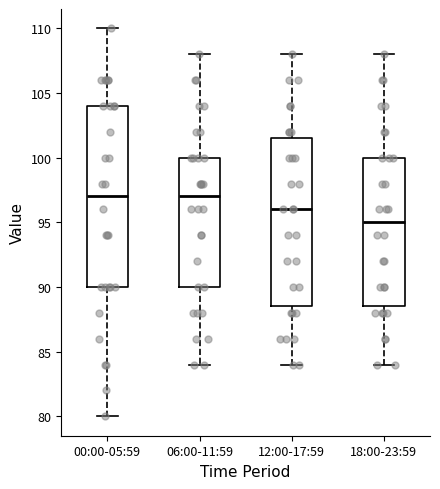

Comparing the boxes themselves (not the whiskers), which one is the tallest?

00:00-05:59